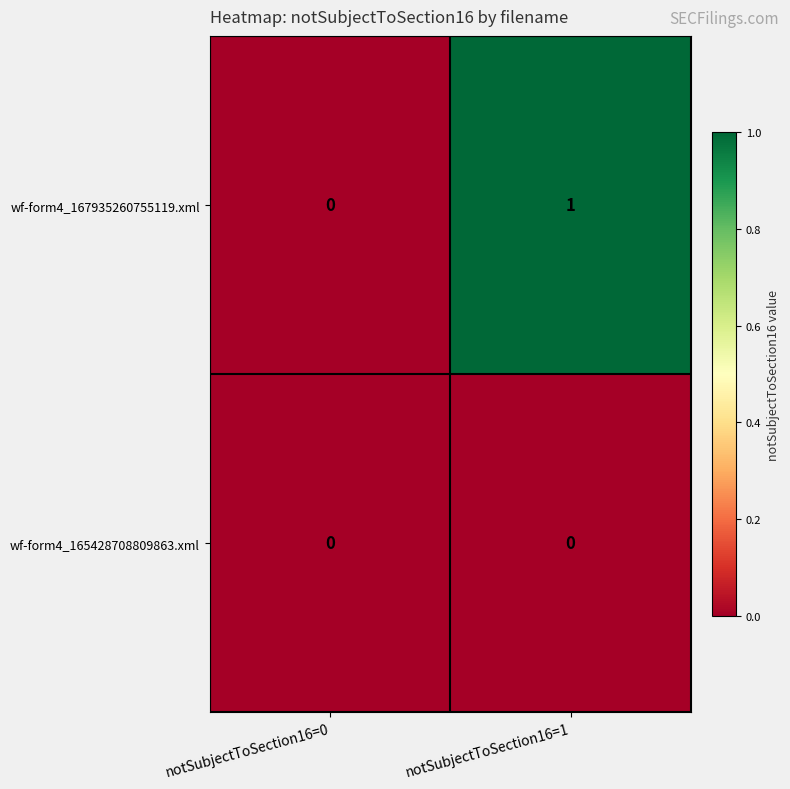

Which label corresponds to the largest value in the chart?

notSubjectToSection16=1